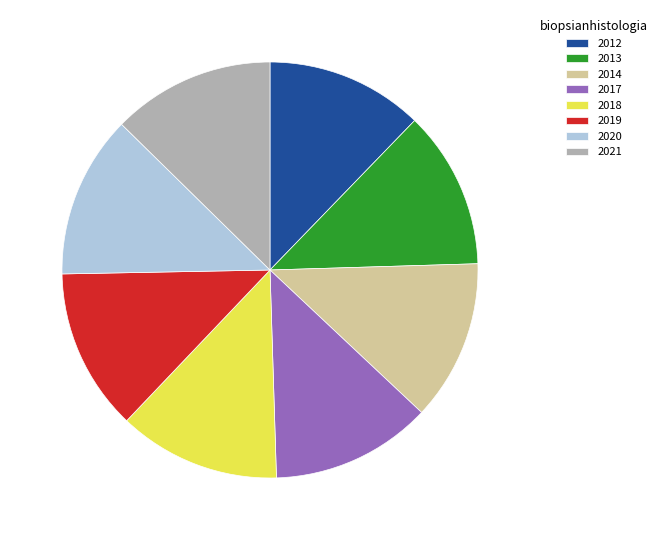

How many slices are in this pie chart?

8